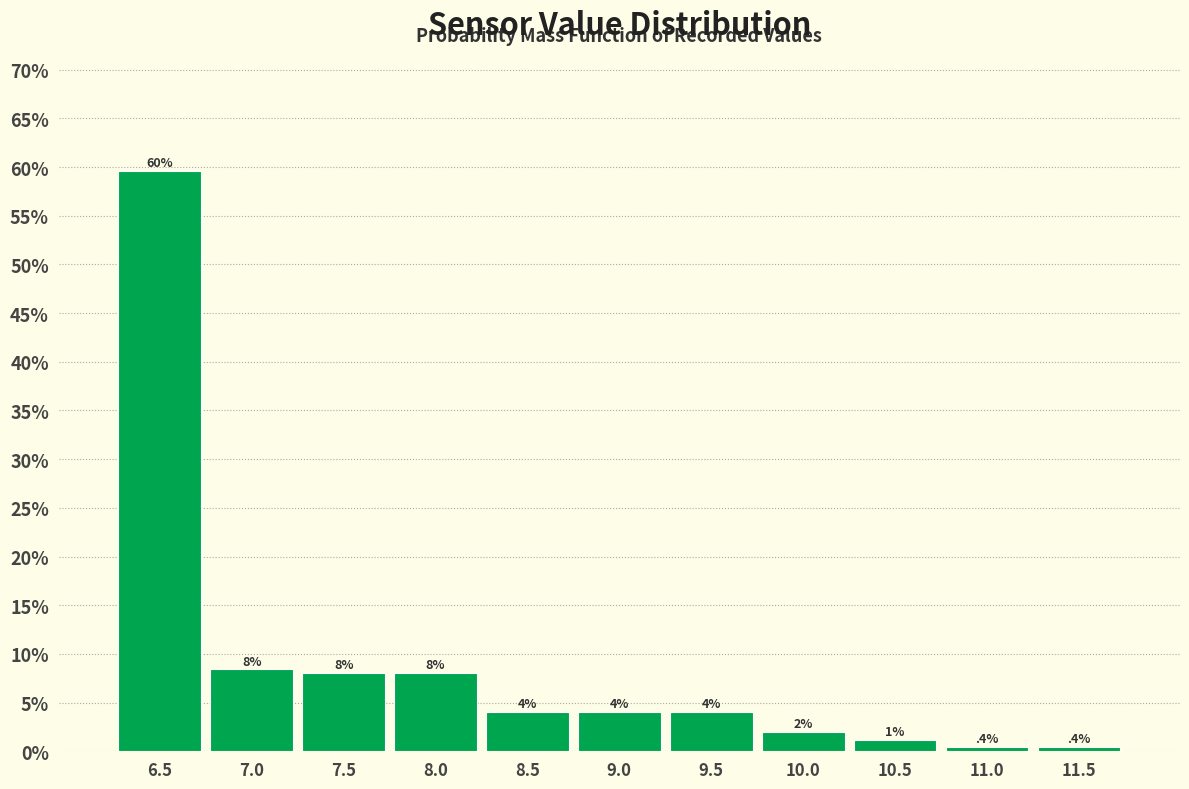

Over which range of the x-axis is the bar tallest?

6.25 to 6.75